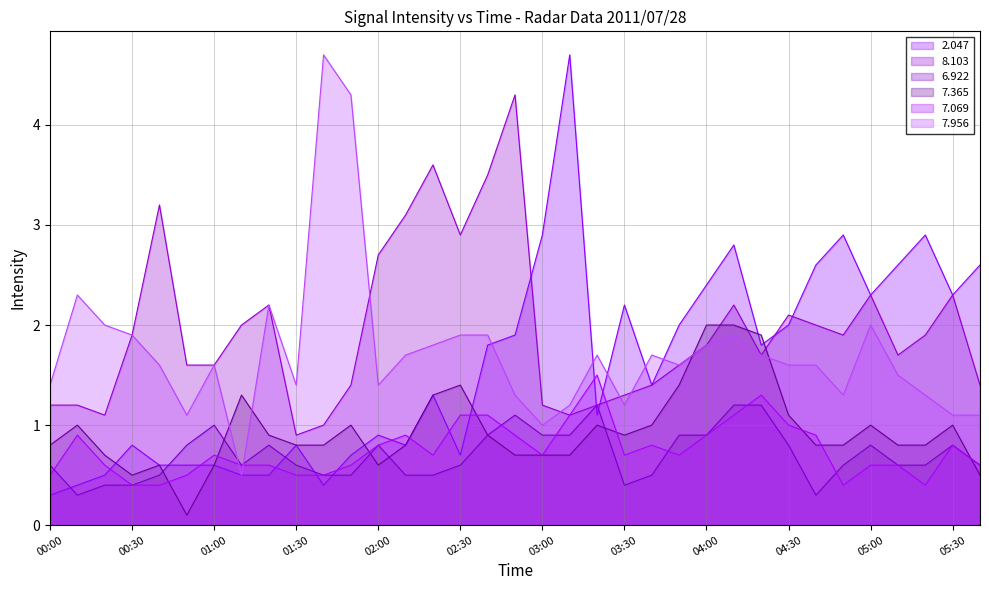

How many interior local peaks does the 2.047 series have?

9